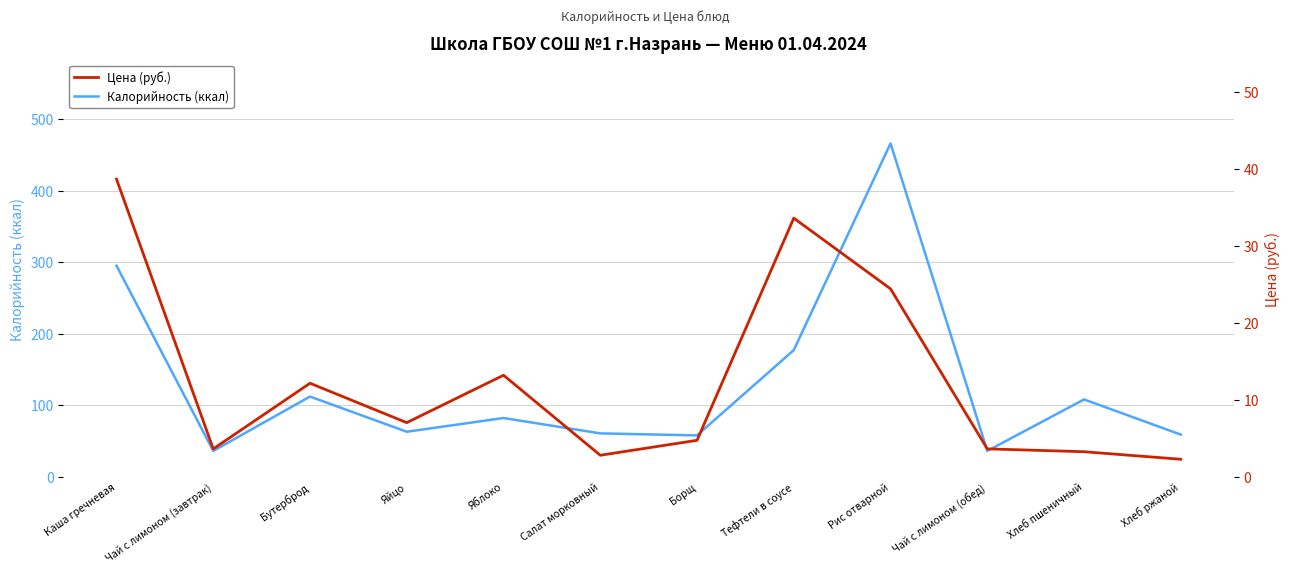

How many lines are shown in the chart?

2